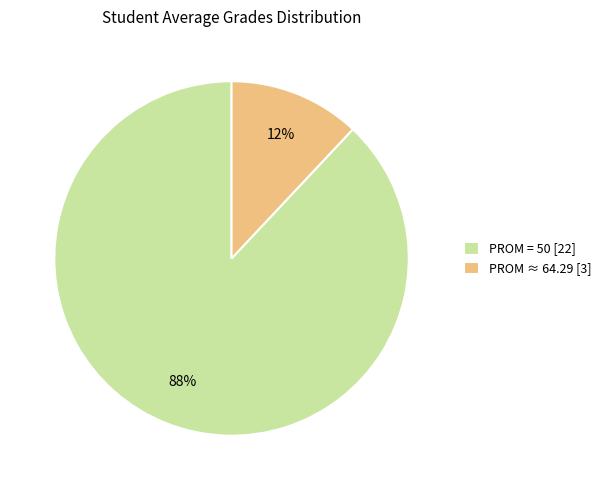

To the nearest percent, what percentage of the pie is PROM = 50 [22]?

88%